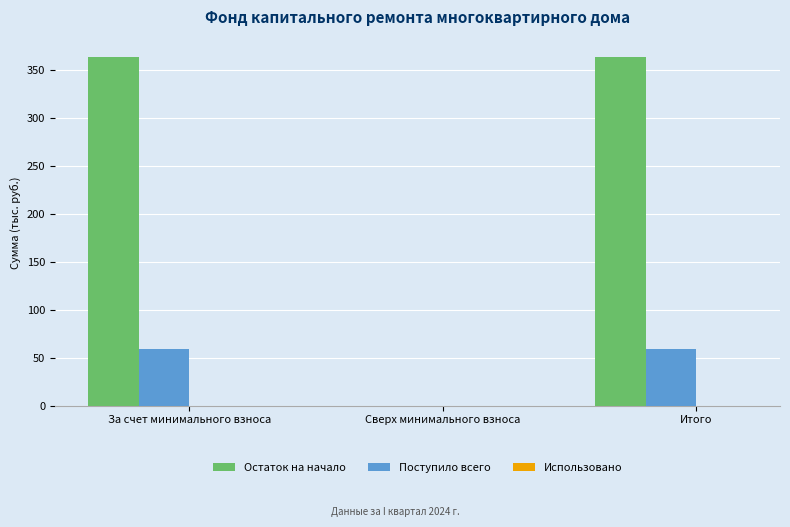

Is the value of Остаток на начало at За счет минимального взноса greater than the value of Поступило всего at За счет минимального взноса?

Yes